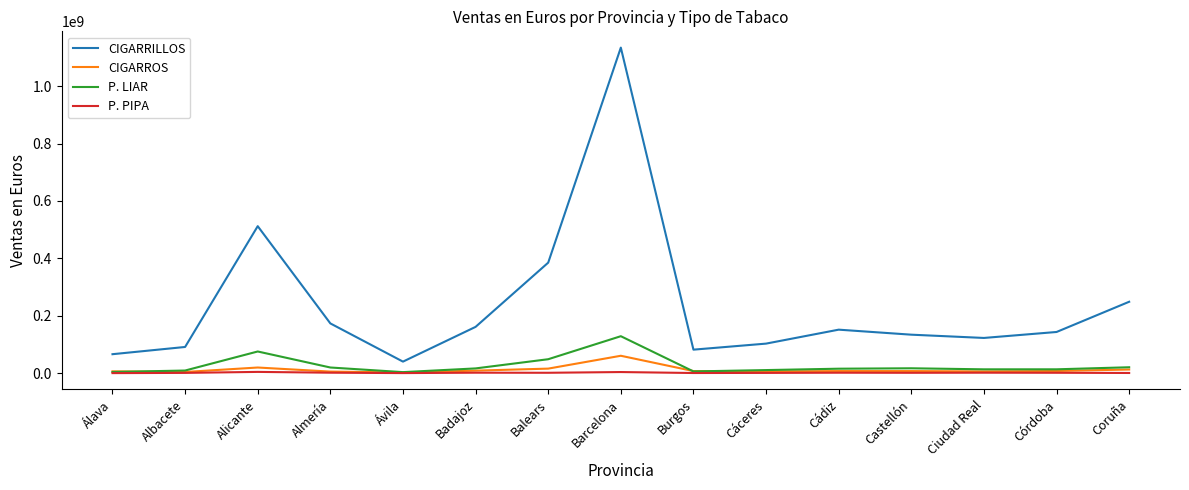

True or false: CIGARRILLOS and P. PIPA cross at least once.

False